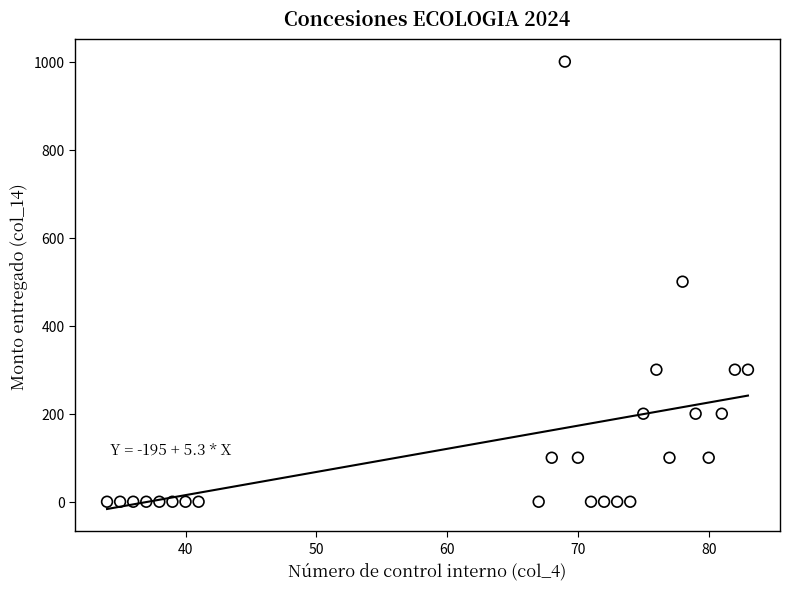

What is the range of Y values (max minus min)?

1000